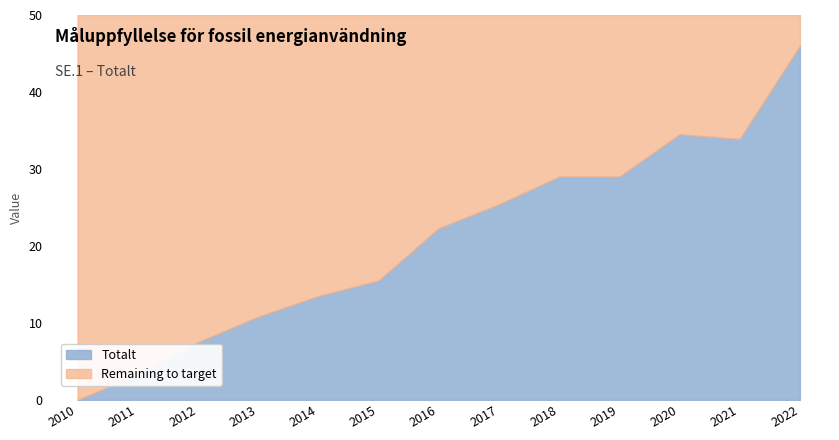

List the labels in order of value, smallest first.

2010, 2011, 2012, 2013, 2014, 2015, 2016, 2017, 2018, 2019, 2021, 2020, 2022